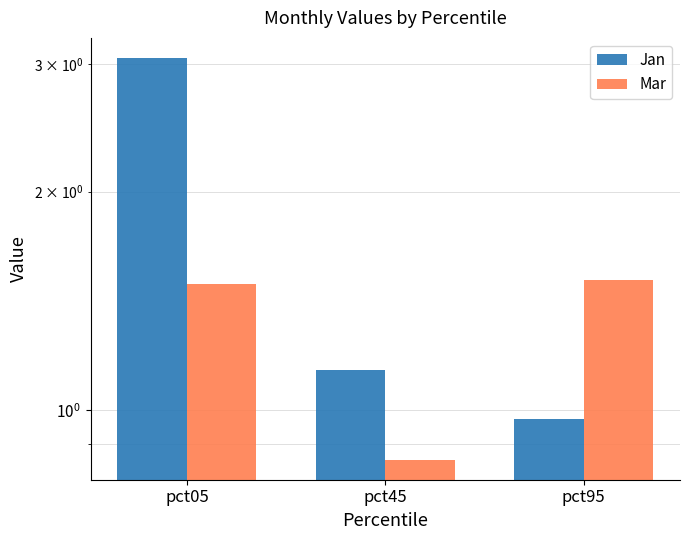

What is the sum of all Mar values?

3.9